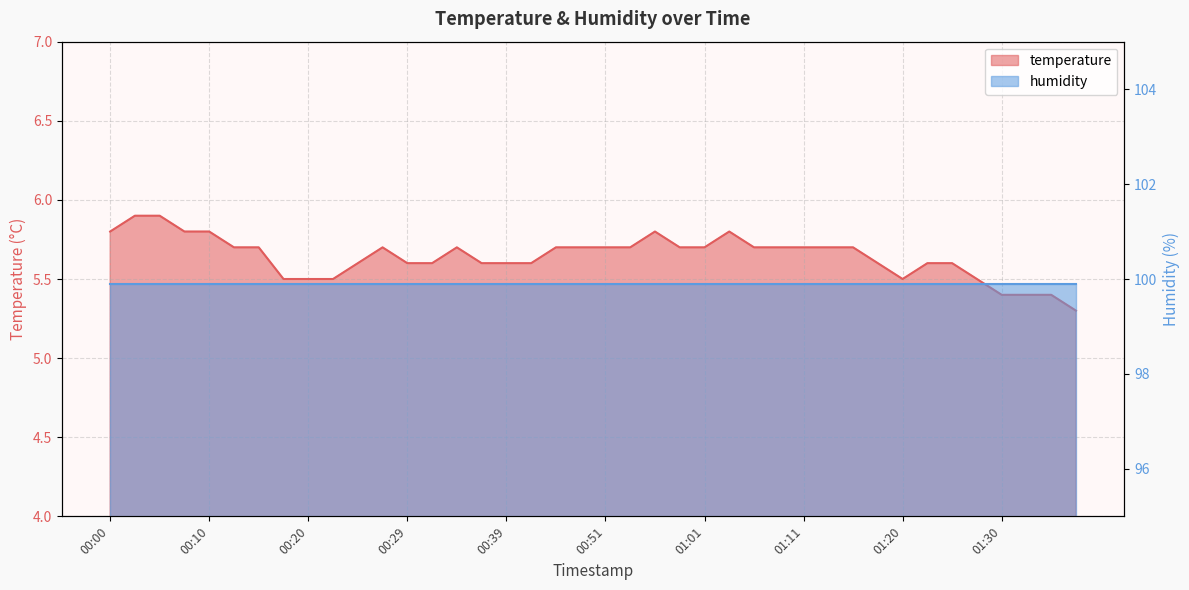

What is the label of the 28th point from the left?

01:08